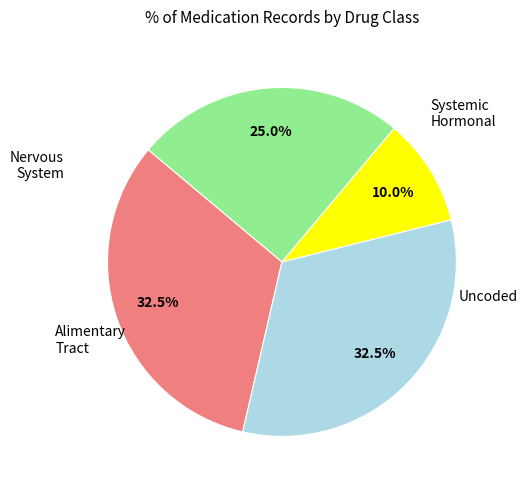

Is there any slice that represents more than half of the pie?

No